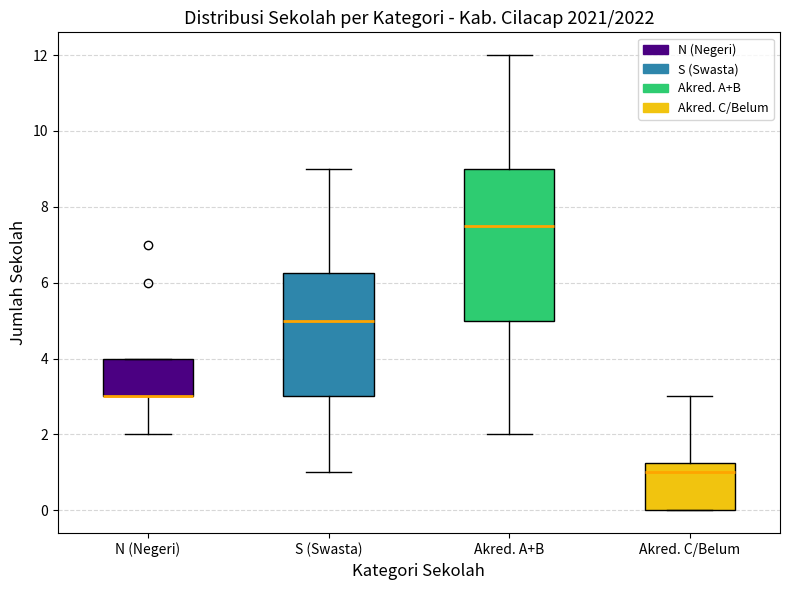

Reading left to right, read every box against the y-axis: the position of its median line, the range the box covers, and the ends of its whiskers. The values are not printed on the chart, so give them approximately, as read against the axis.

N (Negeri): median 3.0 (drawn on the box's lower edge), box 3.0 to 4.0, whiskers 2.0 to 4.0
S (Swasta): median 5.0, box 3.0 to 6.2, whiskers 1.0 to 9.0
Akred. A+B: median 7.6, box 5.0 to 9.0, whiskers 2.0 to 12.0
Akred. C/Belum: median 1.0, box 0.0 to 1.2, whiskers 0.0 to 3.0